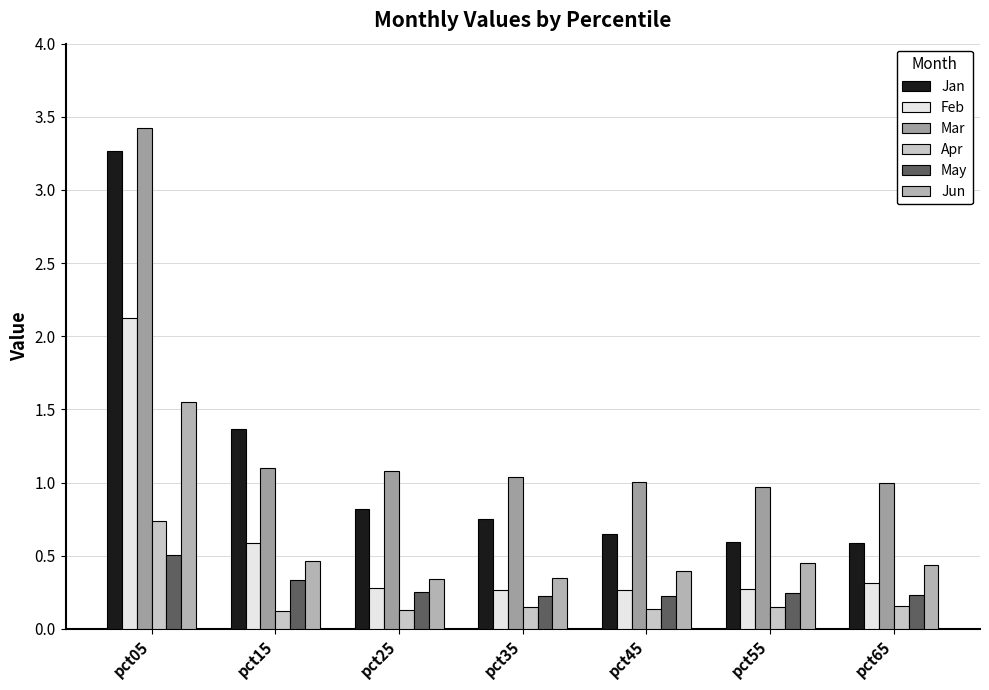

What is the value of the Mar bar at the 4th from the left?

1.0